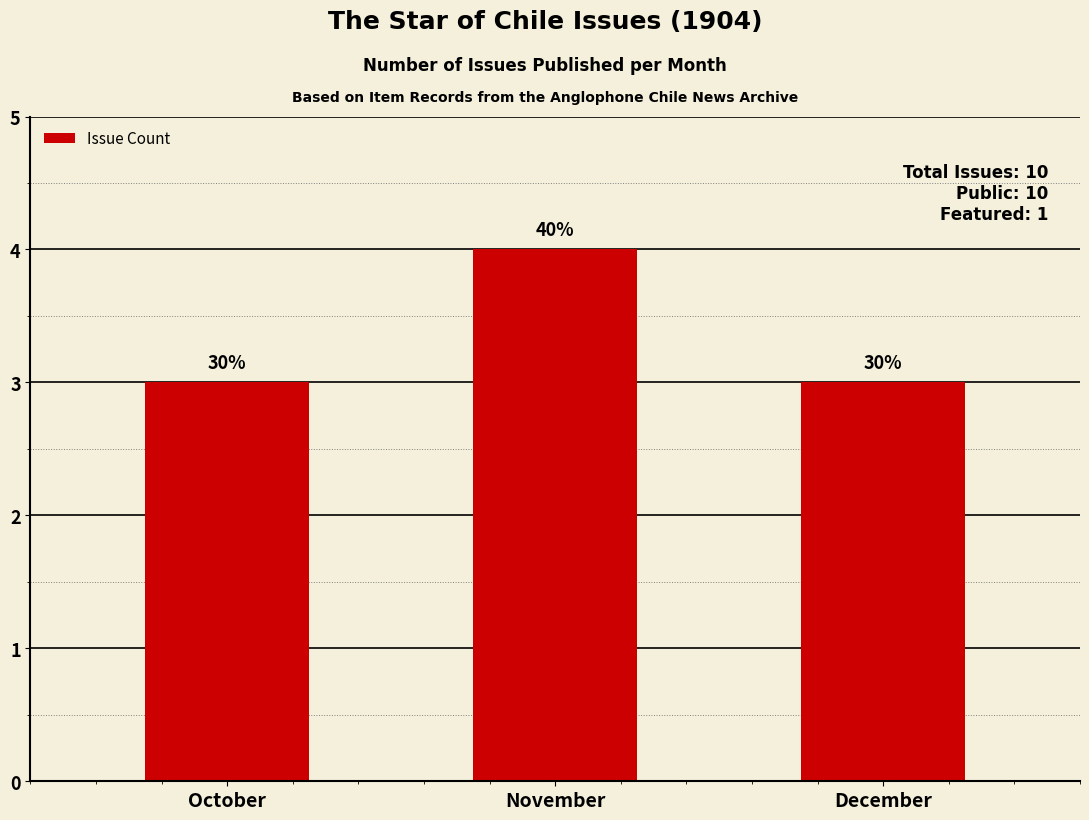

List the labels in order of value, smallest first.

October, December, November